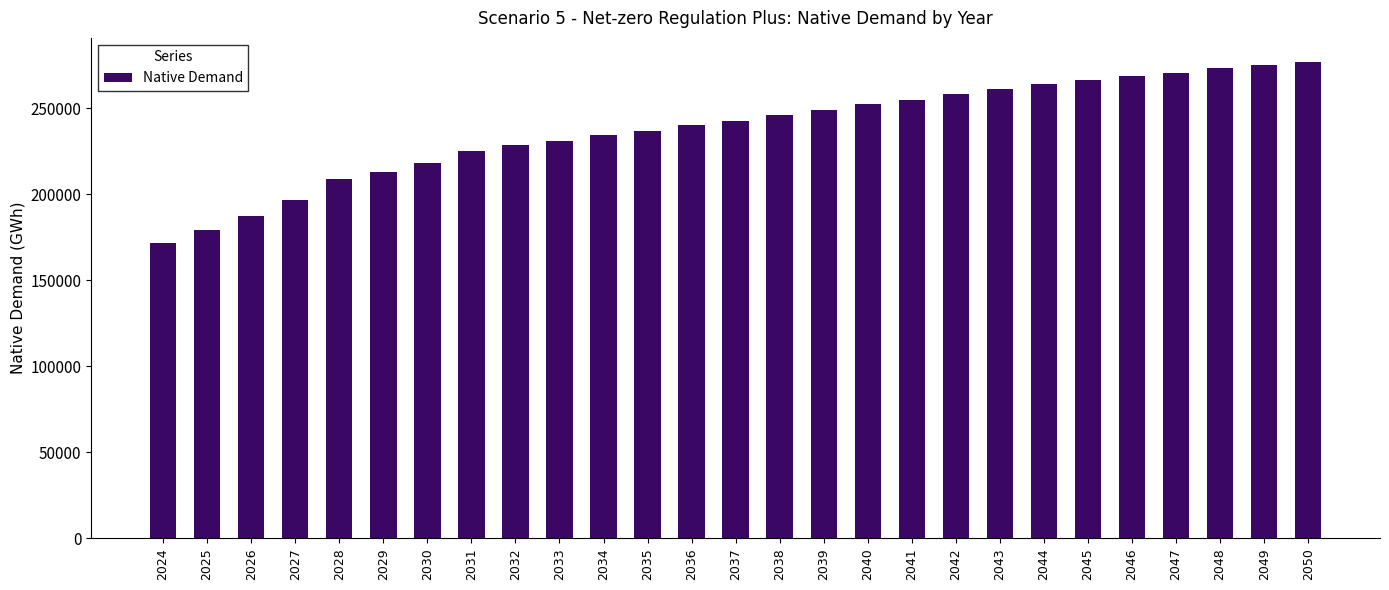

True or false: the data shows 327315.1 at 2028.

False